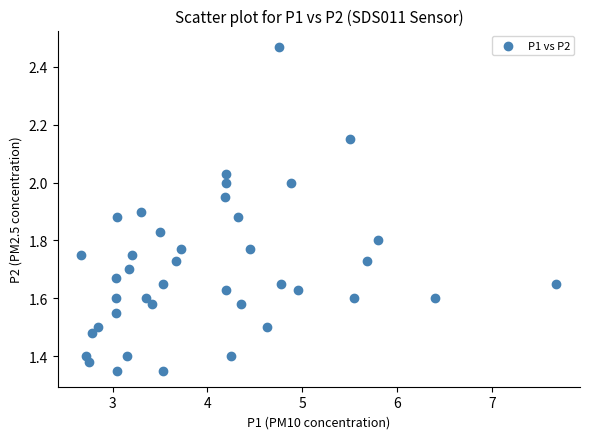

What is the range of X values (max minus min)?

5.0